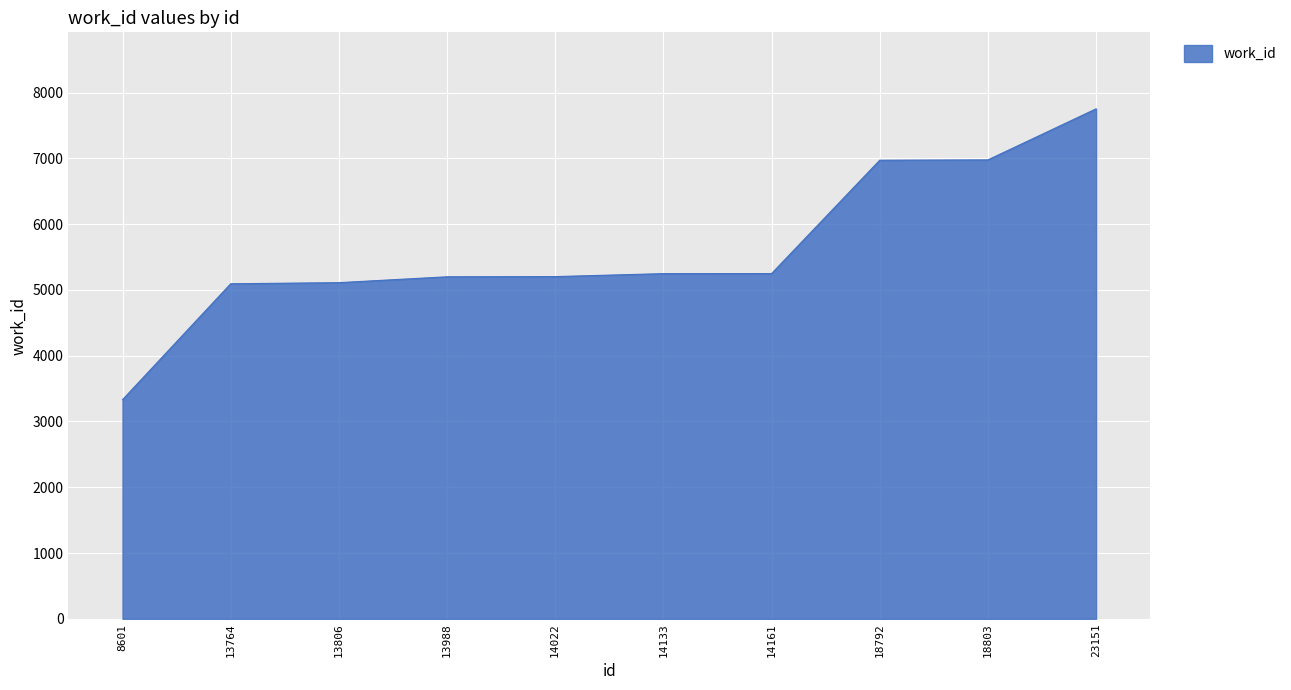

What is the difference between the values at 18792 and 23151?

781